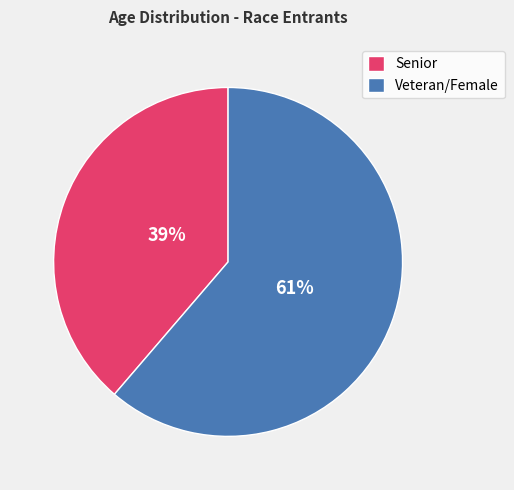

To the nearest percent, what portion does Senior represent?

39%